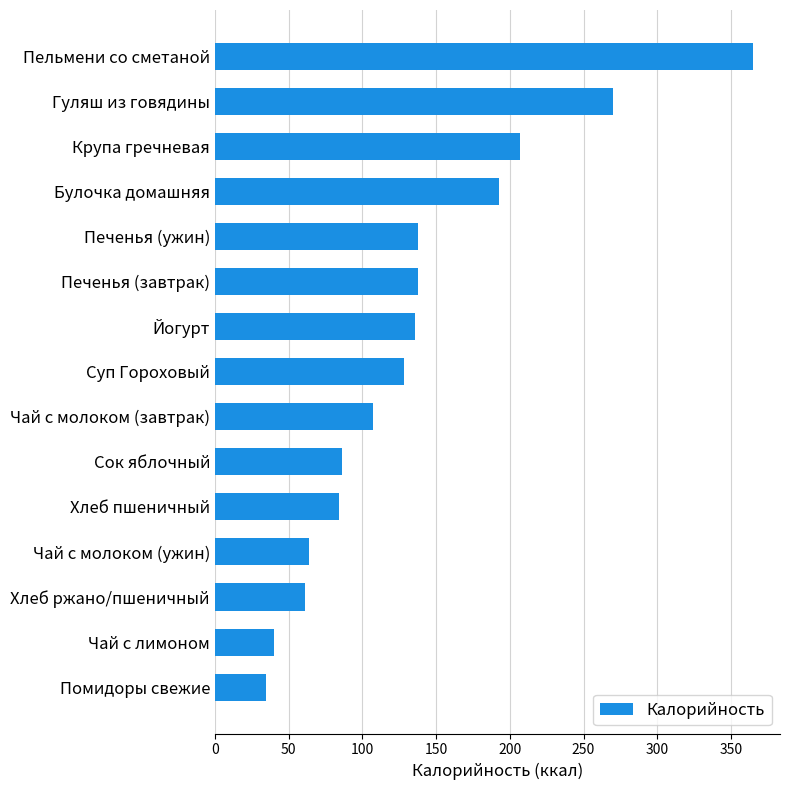

Approximately how many times larger is the value at Гуляш из говядины compared to Булочка домашняя?

1.4